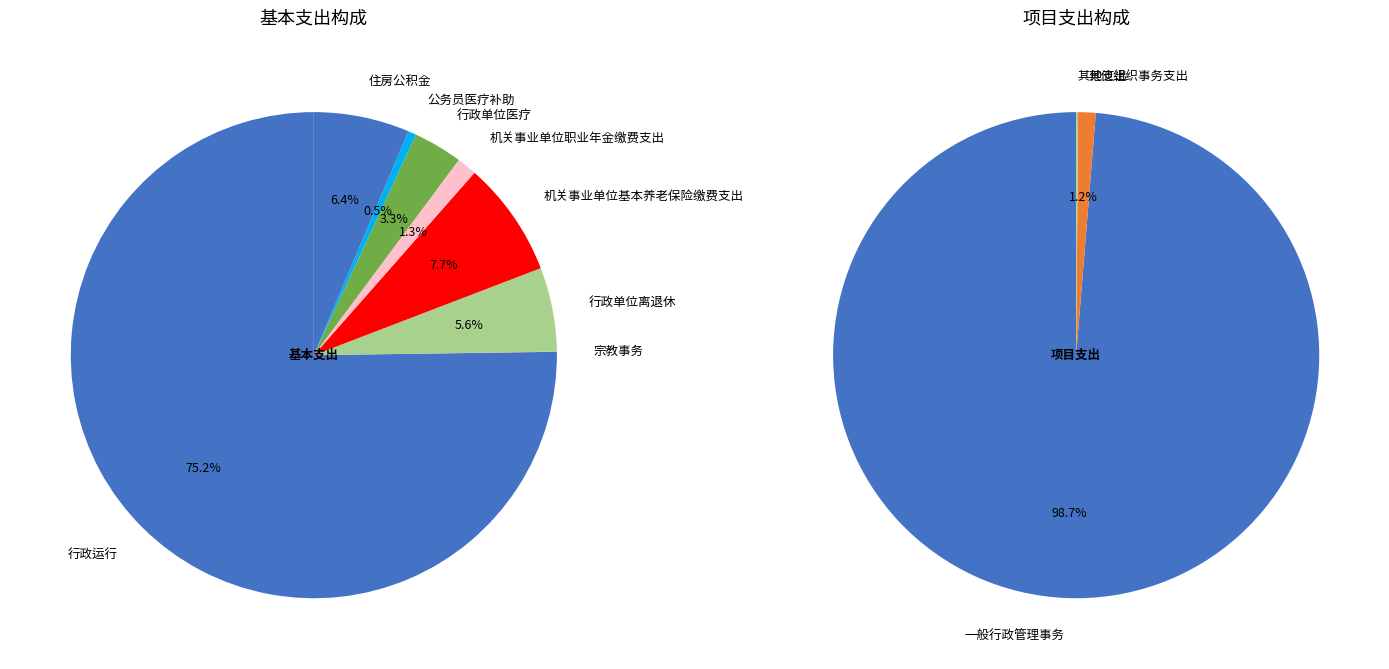

How many slices are in this pie chart?

11